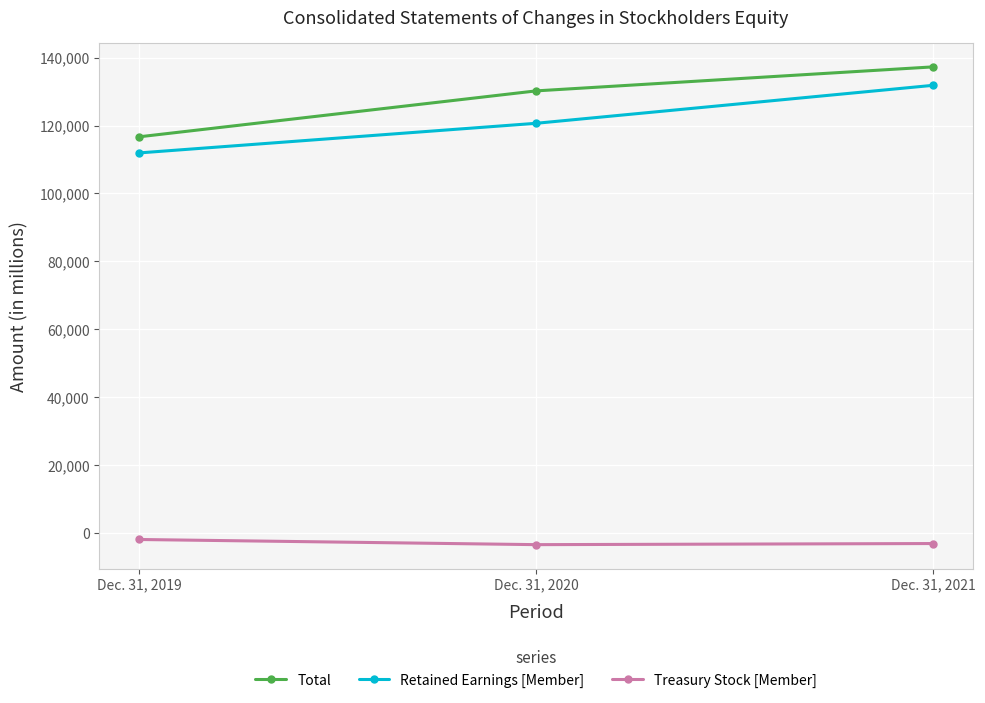

What is the sum of all Treasury Stock [Member] values?

-8445